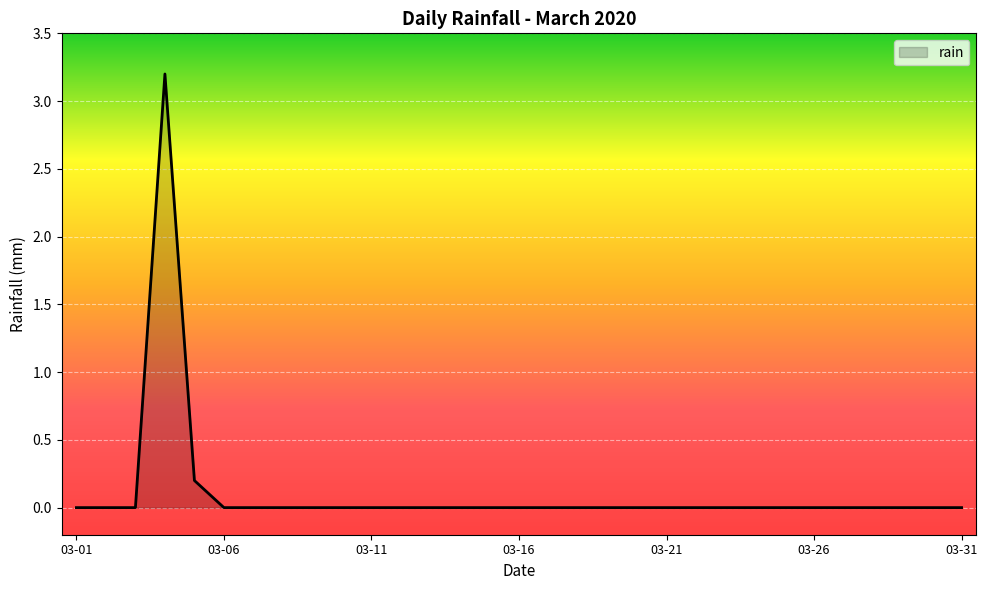

What is the difference between the maximum and minimum values?

3.2